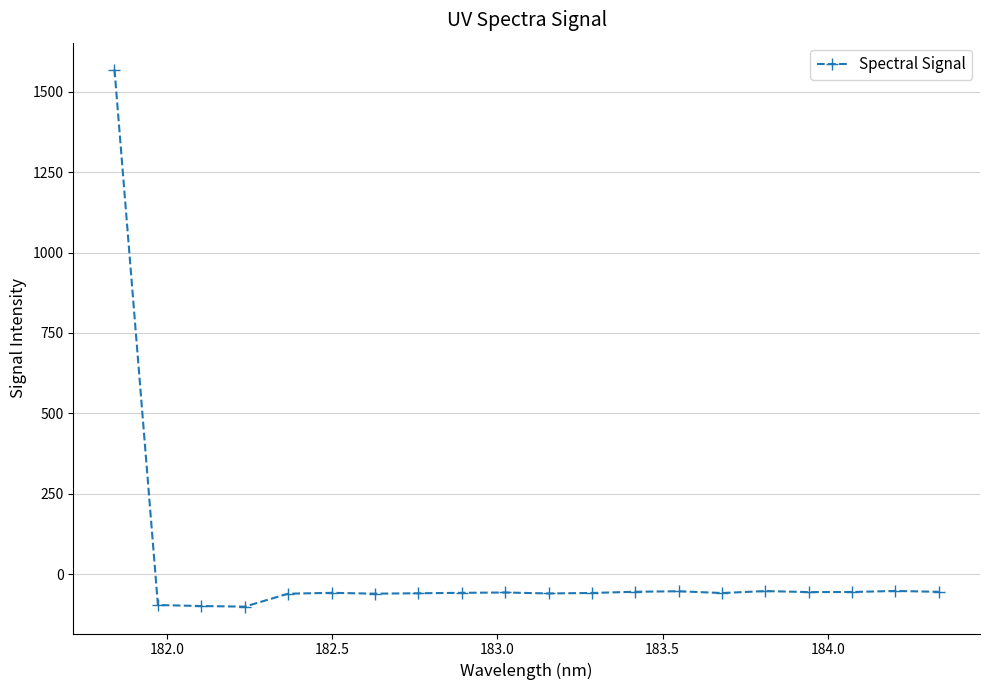

What is the smallest value displayed?

-101.0